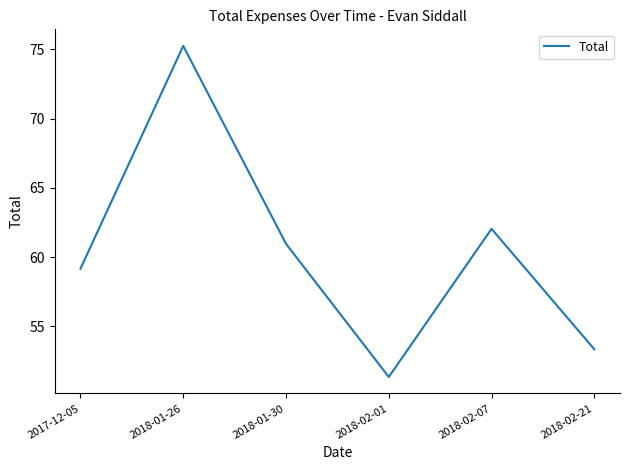

What position from the right is 2017-12-05?

6